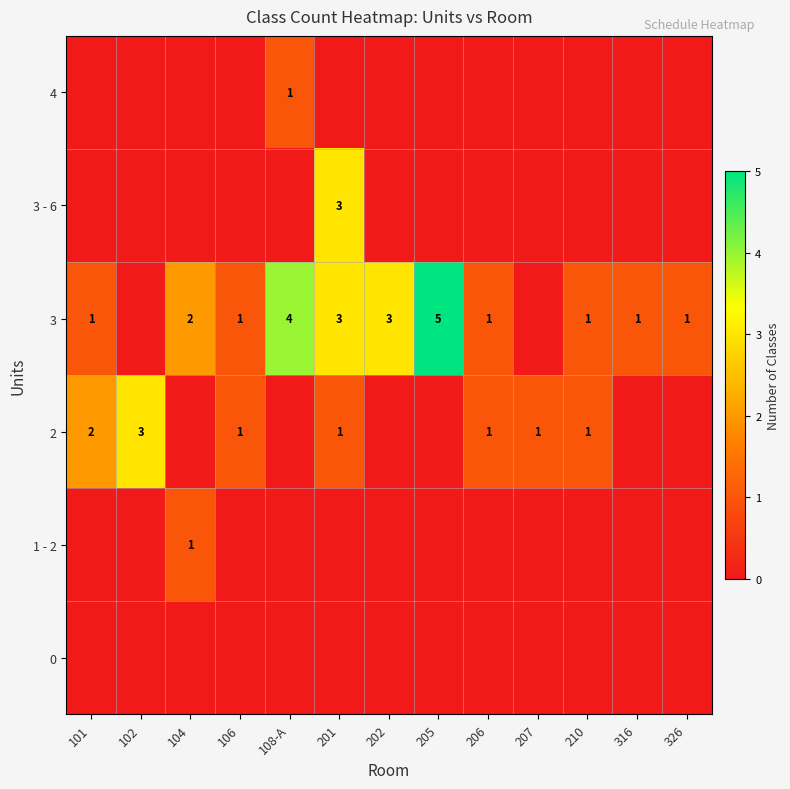

True or false: 3 has a value of 2 at 210.

False